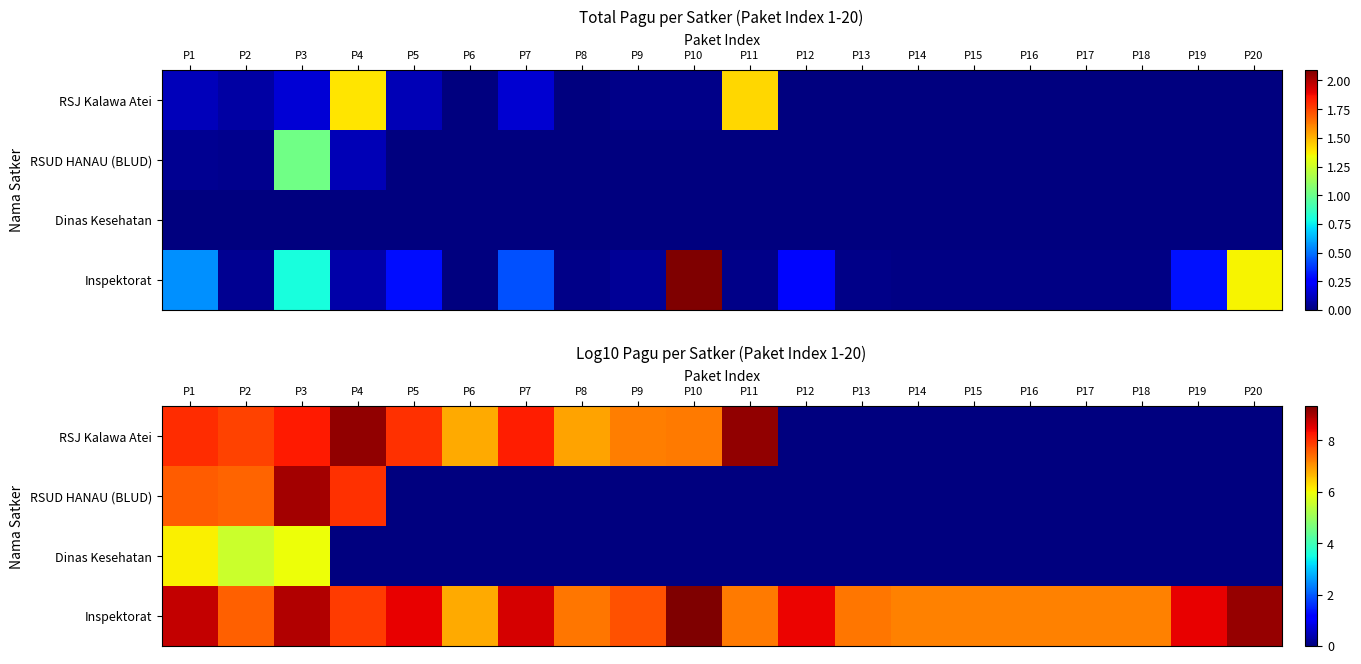

Which category has the lowest value across all series?

P12